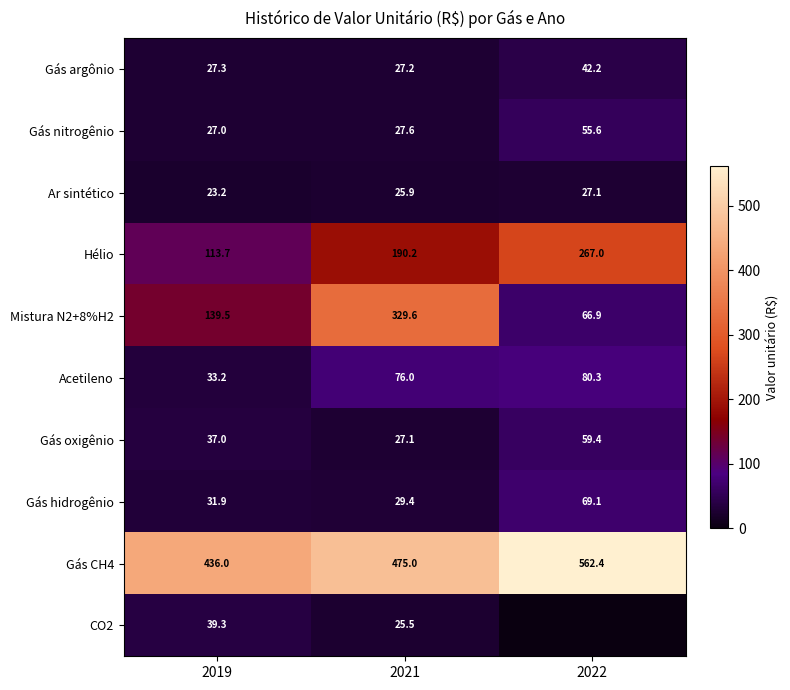

At which label does Gás argônio reach its peak?

2022